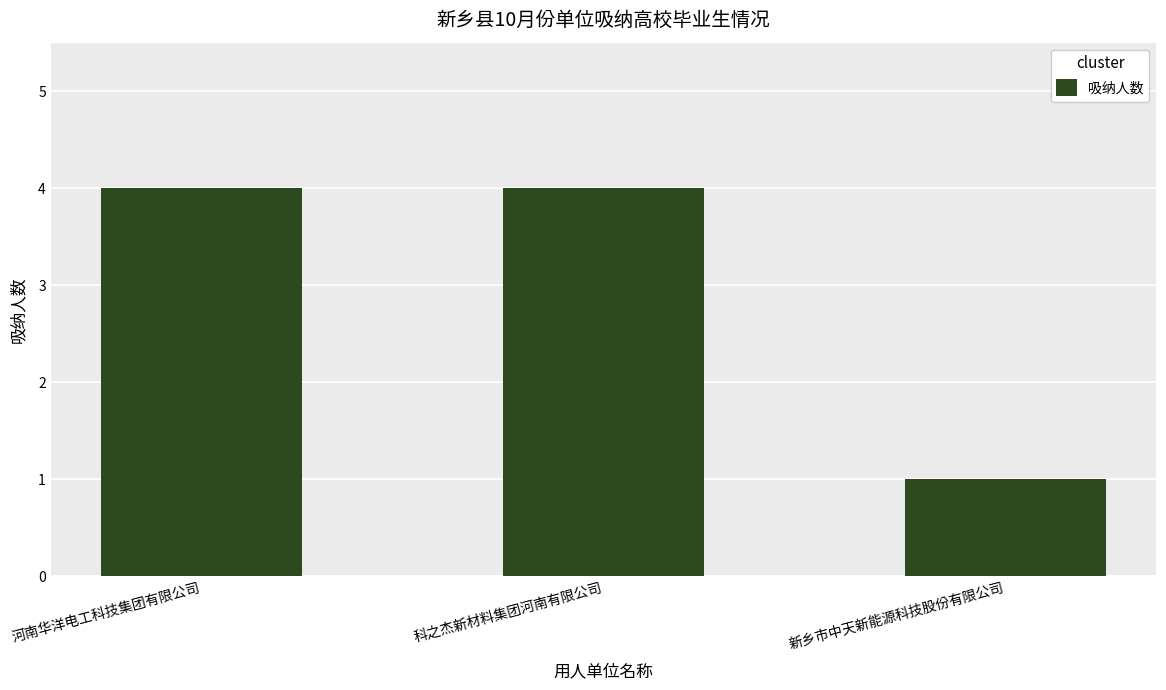

What is the greatest value displayed?

4